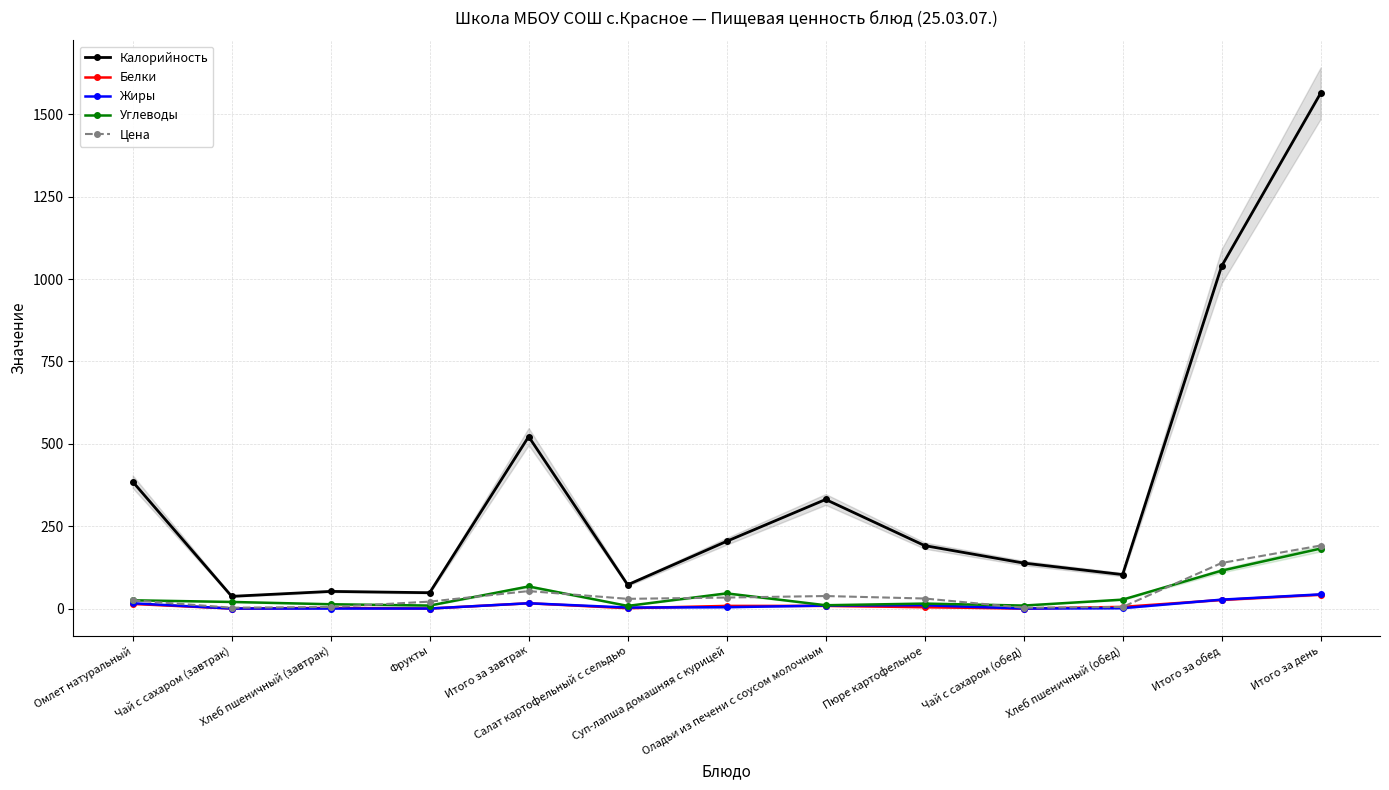

What is the label of the 9th point from the right?

Итого за завтрак